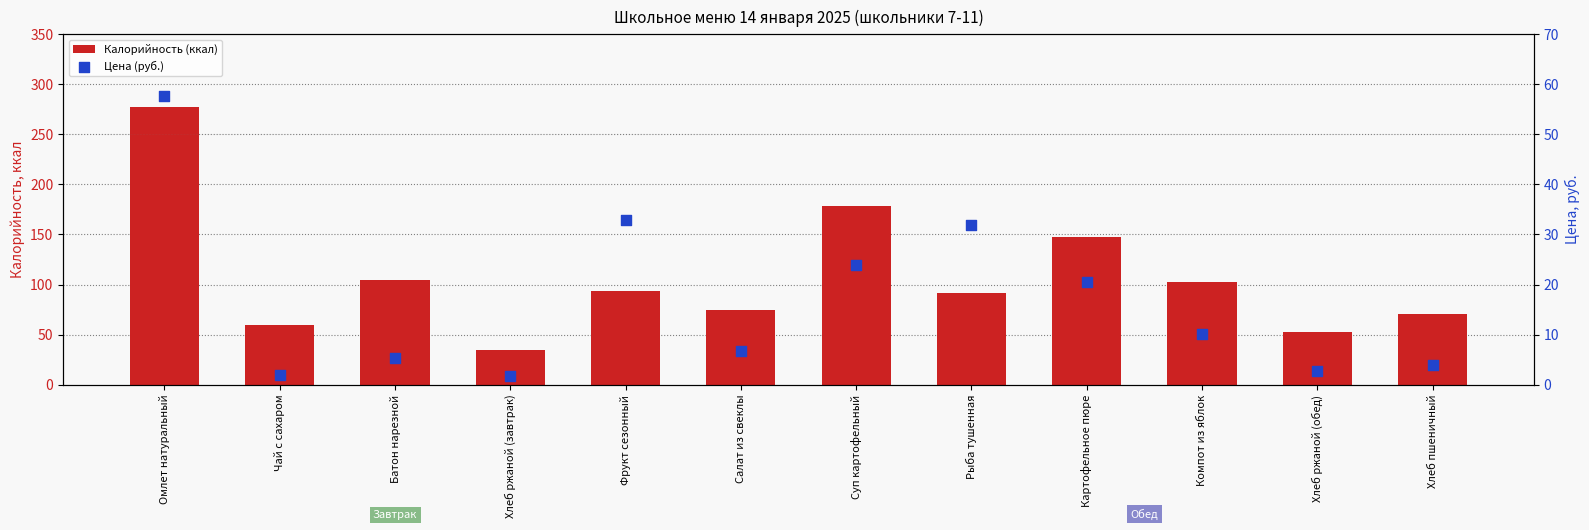

Which series contains the lowest Y value?

Цена (руб.)